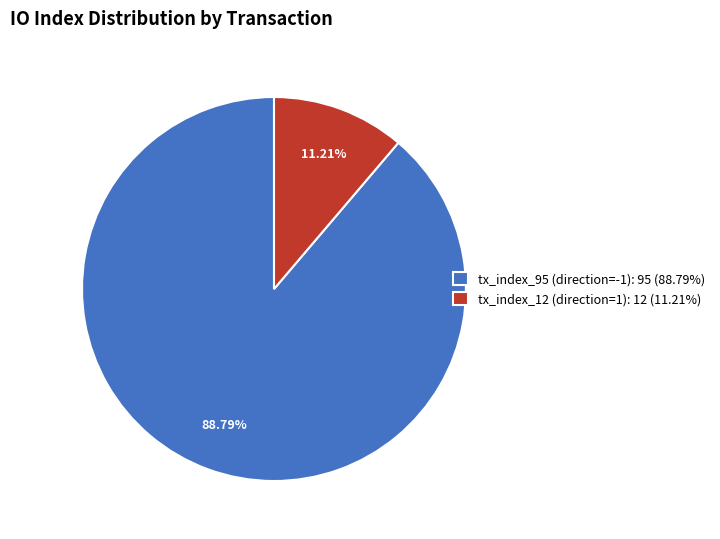

How many slices are in this pie chart?

2